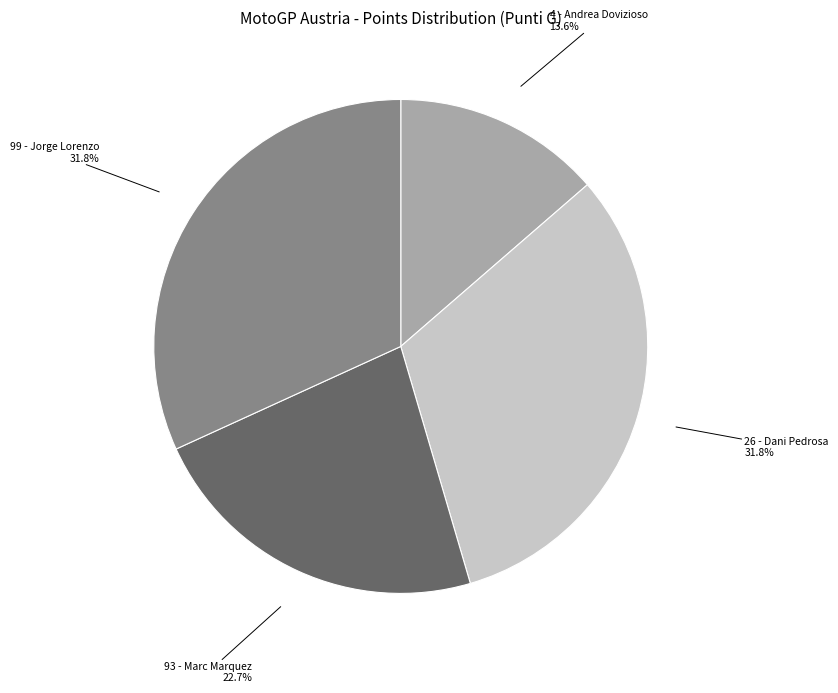

Count the number of slices in the pie.

4